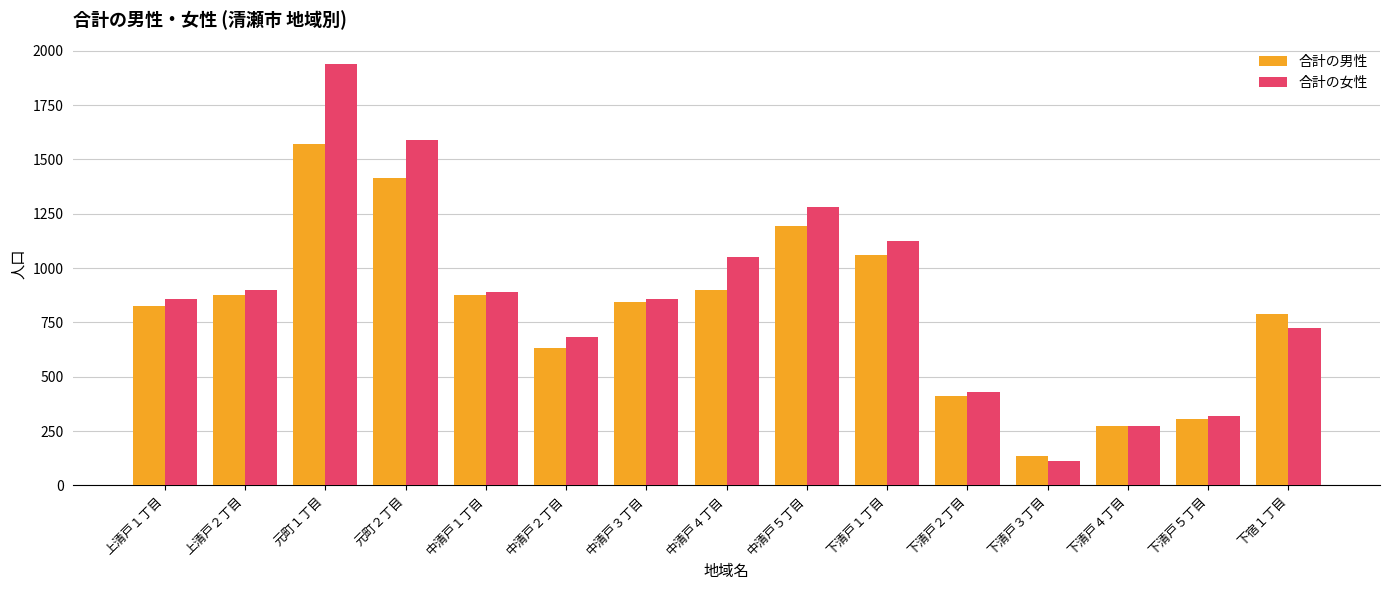

Is the value of 合計の女性 at 元町２丁目 greater than the value of 合計の男性 at 中清戸５丁目?

Yes